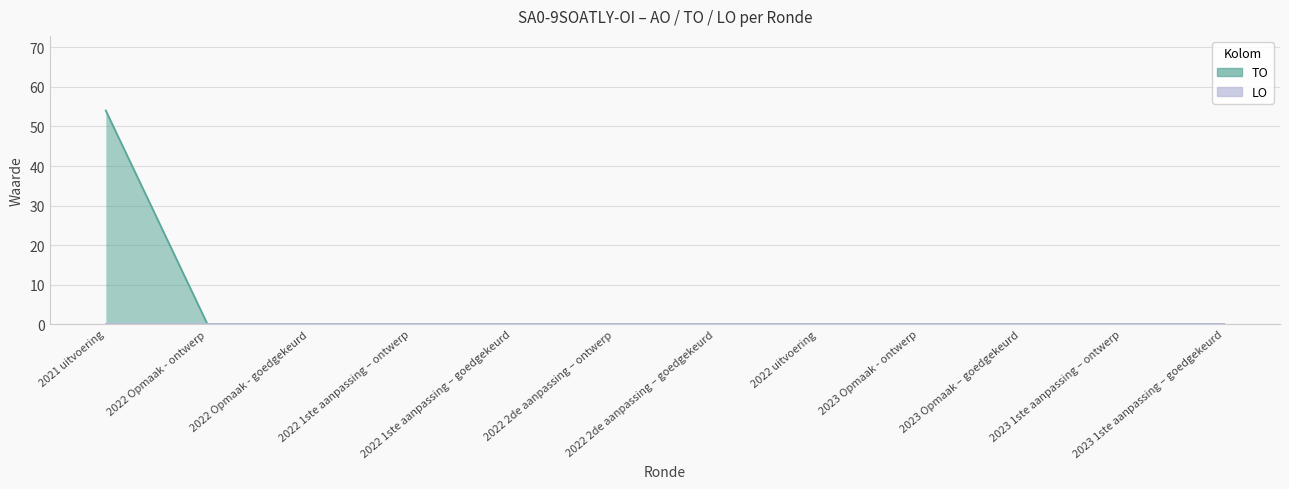

What is the sum of the values at 2021 uitvoering and 2022 2de aanpassing – goedgekeurd?

54